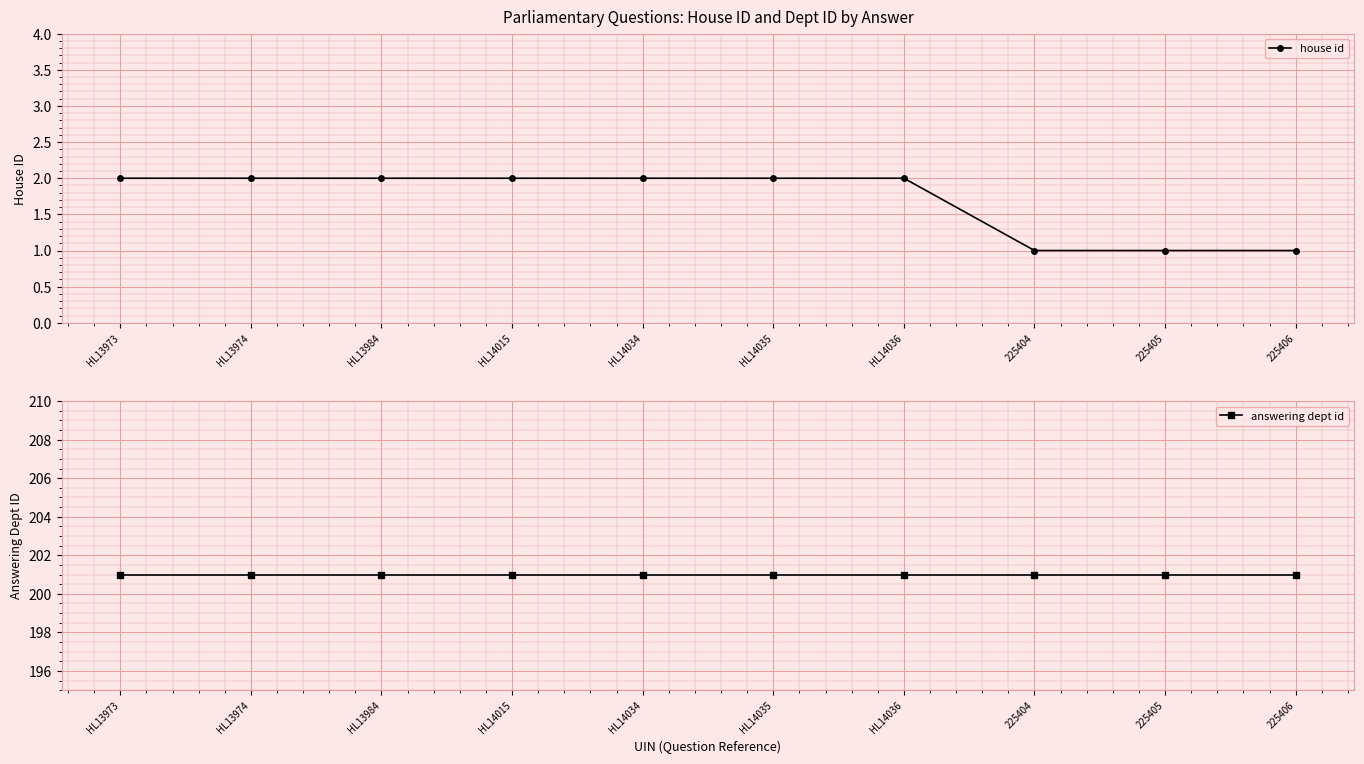

What is the difference between the house id values at 225406 and HL14034?

1